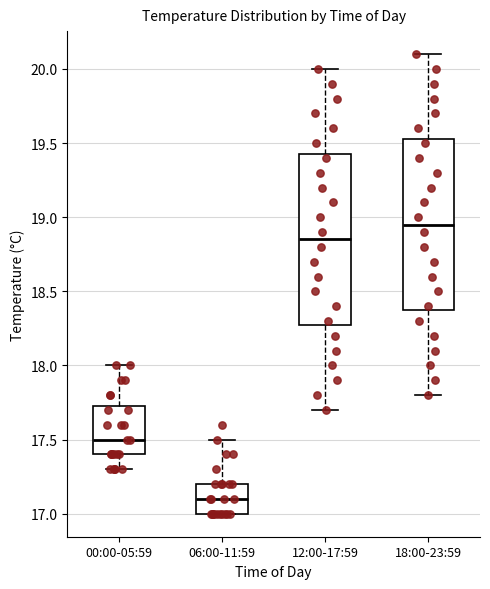

Reading left to right, read every box against the y-axis: the position of its median line, the range the box covers, and the ends of its whiskers. The values are not printed on the chart, so give them approximately, as read against the axis.

00:00-05:59: median 17.50, box 17.40 to 17.75, whiskers 17.30 to 18.00
06:00-11:59: median 17.10, box 17.00 to 17.20, whiskers 17.00 to 17.50
12:00-17:59: median 18.85, box 18.30 to 19.45, whiskers 17.70 to 20.00
18:00-23:59: median 18.95, box 18.40 to 19.55, whiskers 17.80 to 20.10